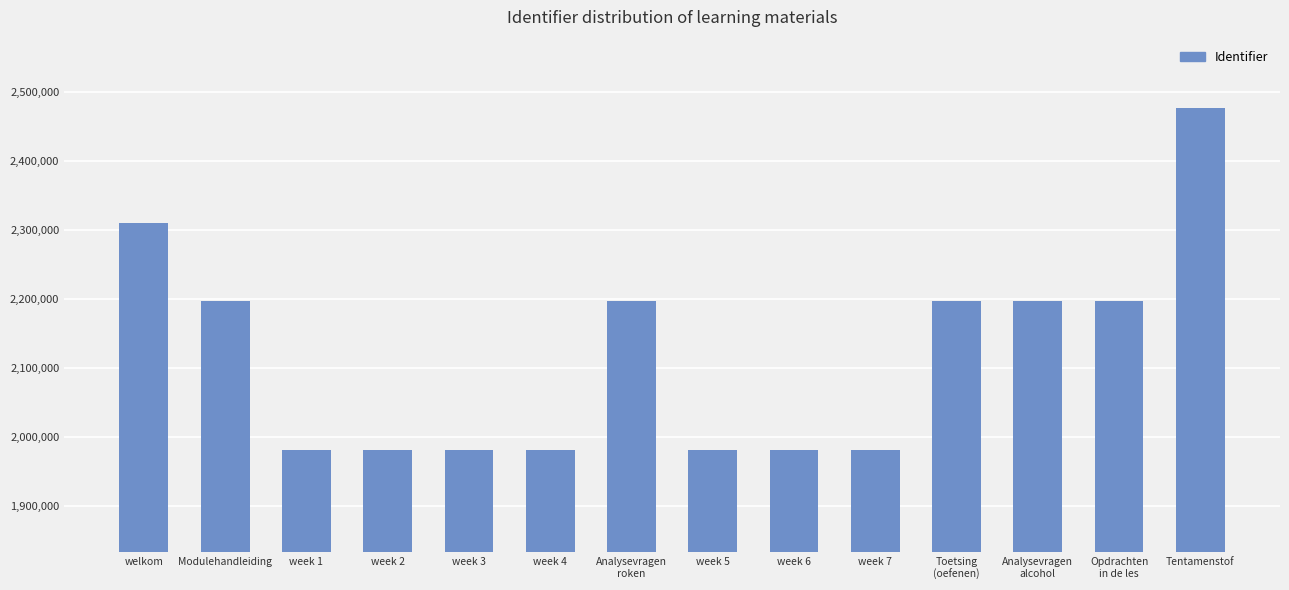

The chart shows a value of 498046 at week 6. True or false?

False